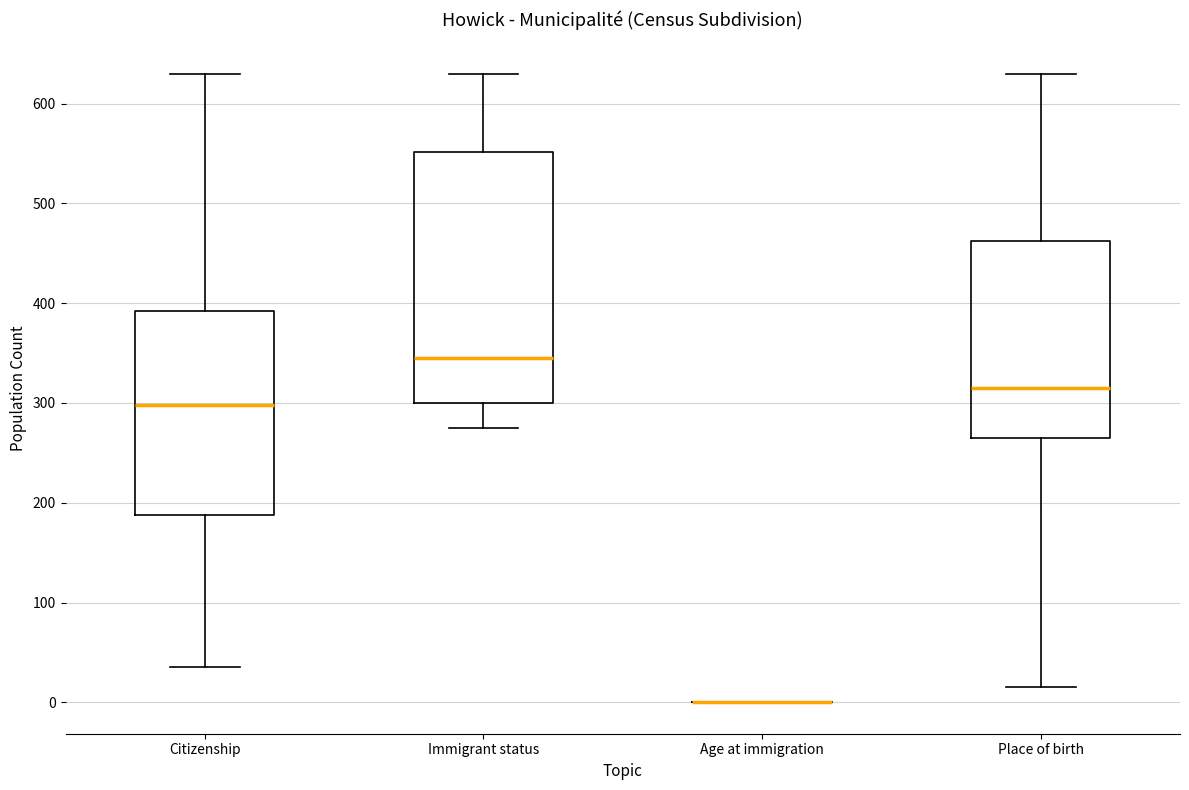

Reading left to right, read every box against the y-axis: the position of its median line, the range the box covers, and the ends of its whiskers. The values are not printed on the chart, so give them approximately, as read against the axis.

Citizenship: median 300, box 190 to 390, whiskers 40 to 630
Immigrant status: median 350, box 300 to 550, whiskers 280 to 630
Age at immigration: box collapsed to a line at 0, whiskers 0 to 0
Place of birth: median 320, box 270 to 460, whiskers 20 to 630